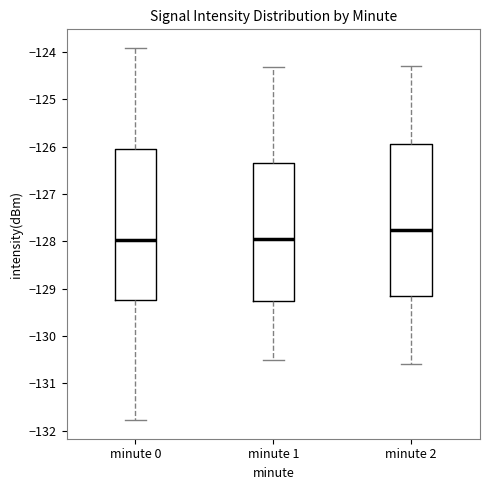

Where is the upper edge of the box for minute 0 on the y-axis? The values are not printed on the chart, so give them approximately, as read against the axis.

-126.0